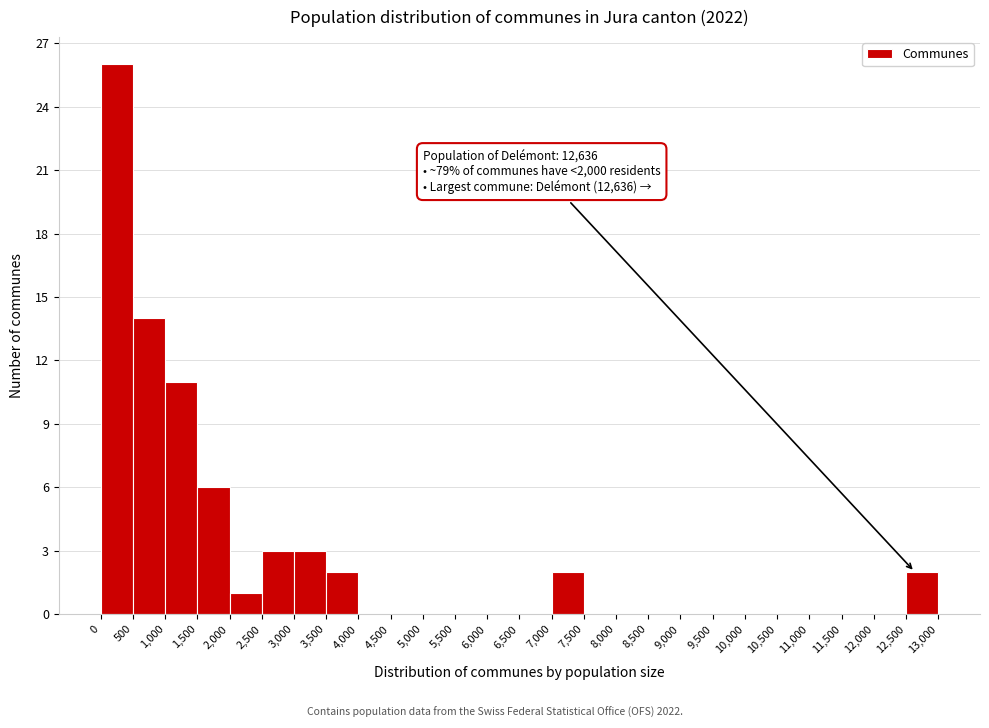

Over which range of the x-axis is the bar tallest?

0 to 500